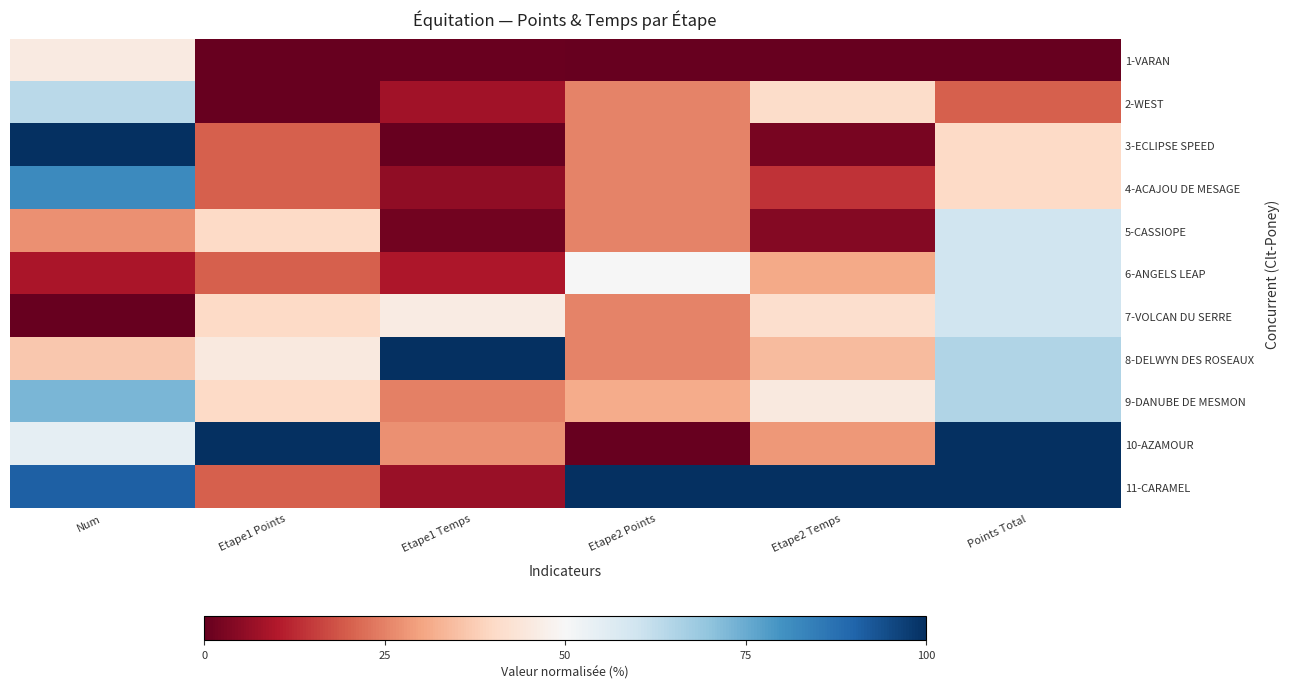

Which has a higher value, Etape2 Points or Etape2 Temps?

Etape2 Points